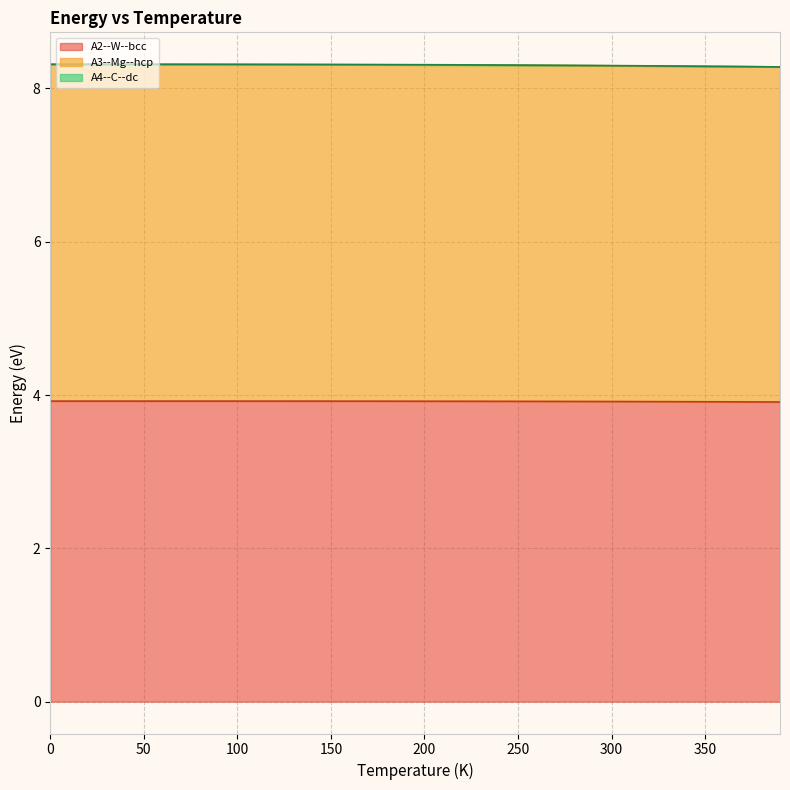

Is it true that A3--Mg--hcp equals 5.7 at 250?

False